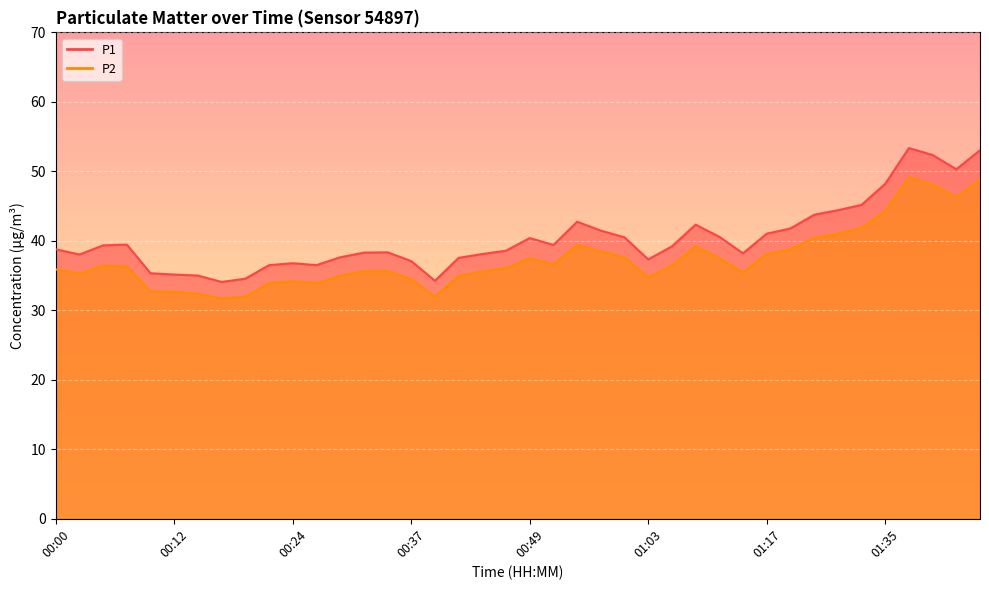

Where is the first local maximum for P2?

00:05